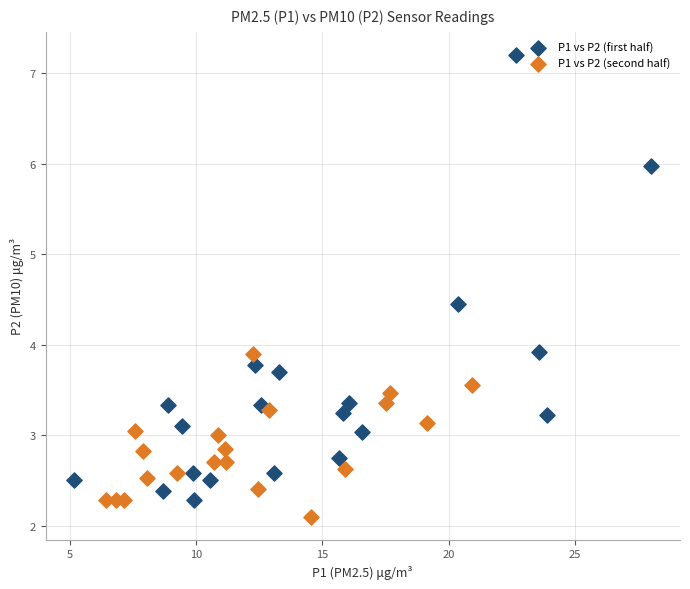

What are all the series names shown in the legend?

P1 vs P2 (first half), P1 vs P2 (second half)